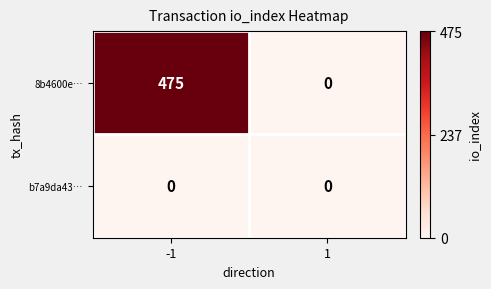

At which category does the chart reach its peak across all series?

-1